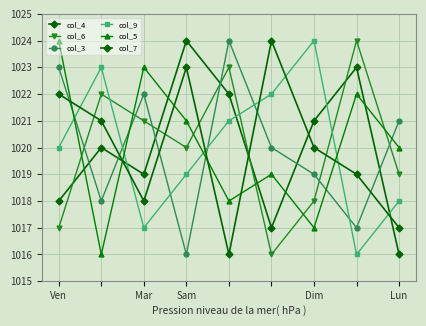

What is the label of the 8th point from the right?

Mar